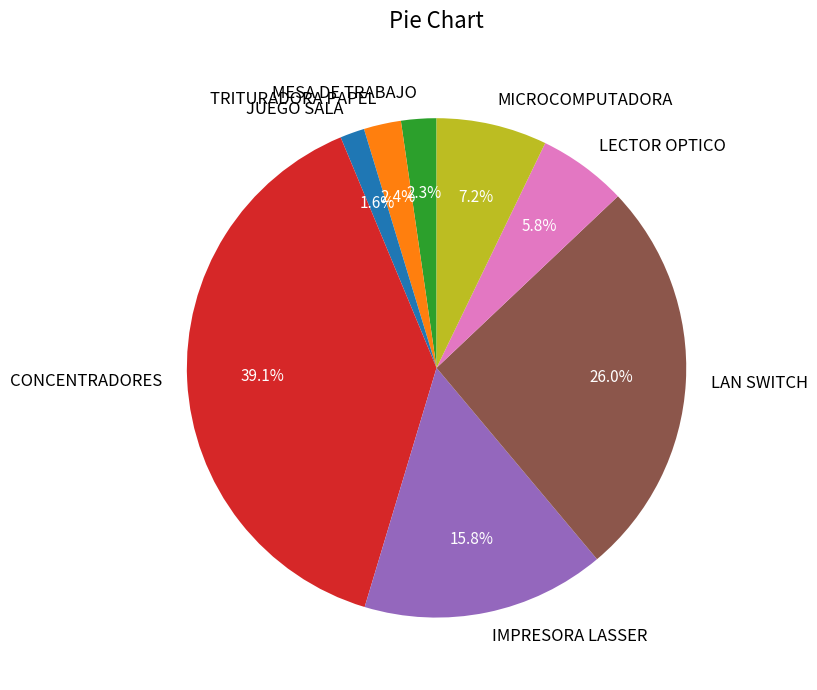

Combined, do JUEGO SALA and LECTOR OPTICO account for over 50%?

No